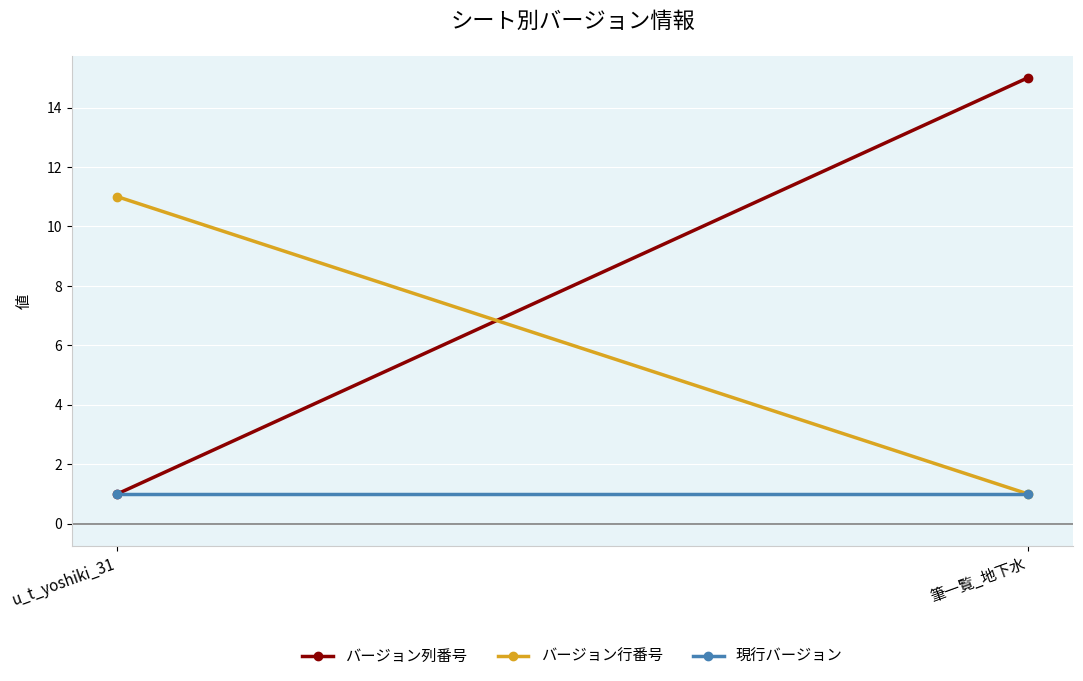

Rank the series by their maximum value, from highest to lowest.

バージョン列番号, バージョン行番号, 現行バージョン